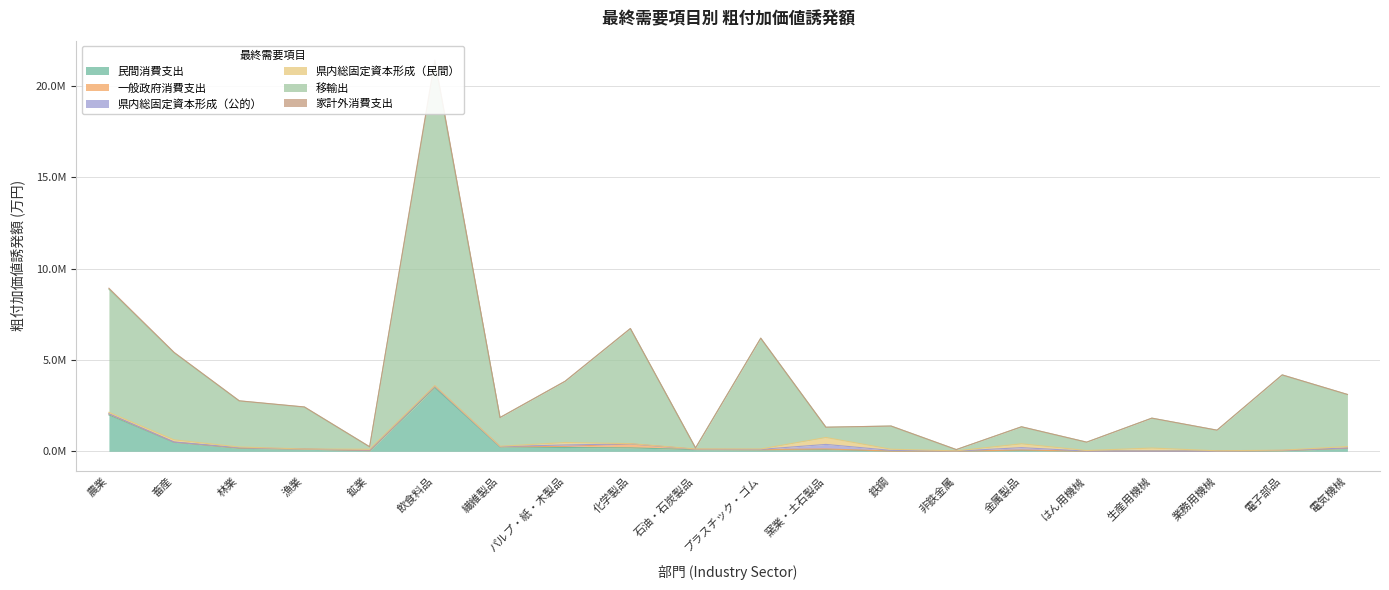

What is the difference between the 家計外消費支出 values at 畜産 and 生産用機械?

497685.1